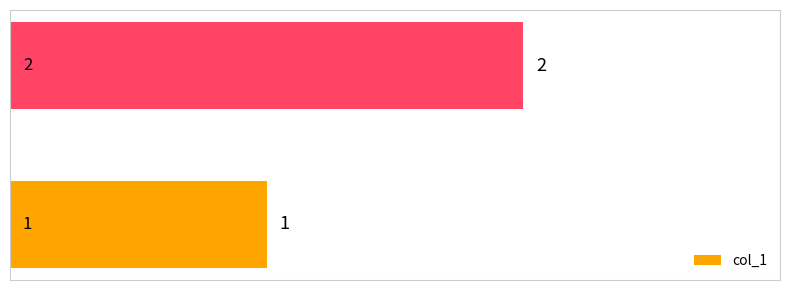

What is the maximum value shown in the chart?

2